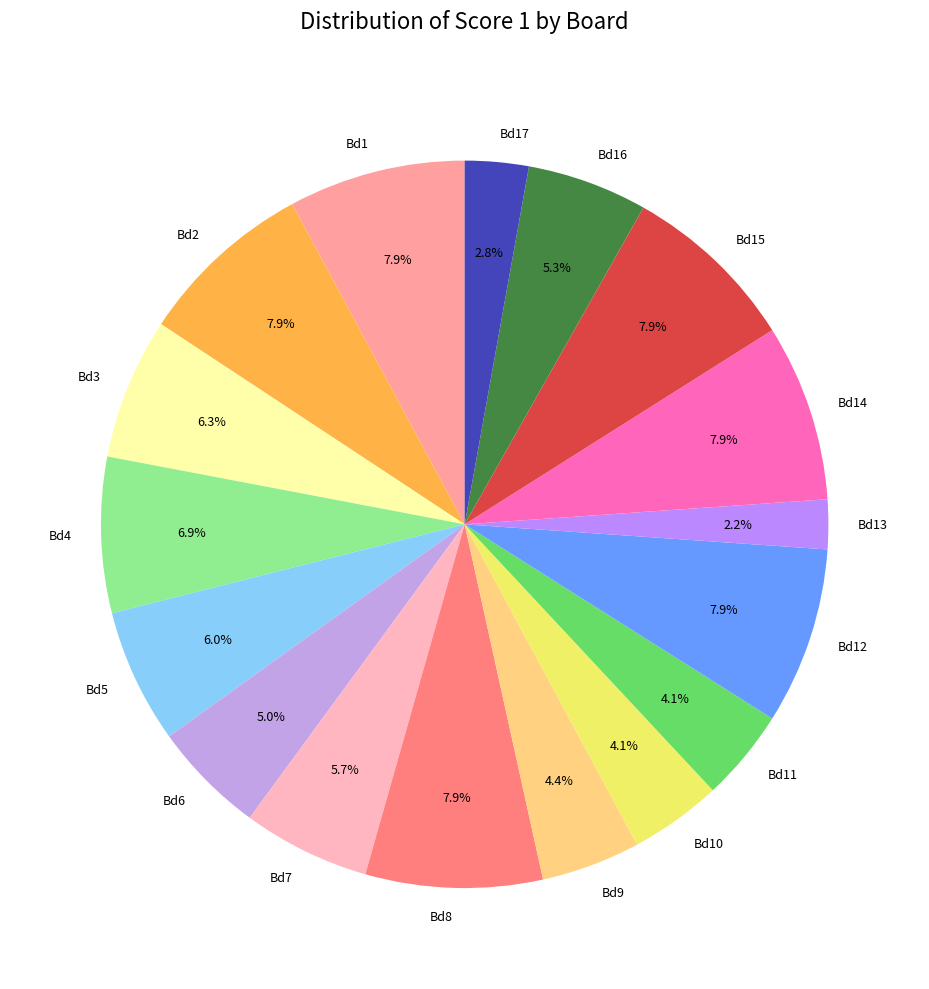

What percentage is NOT represented by Bd13?

97.8%